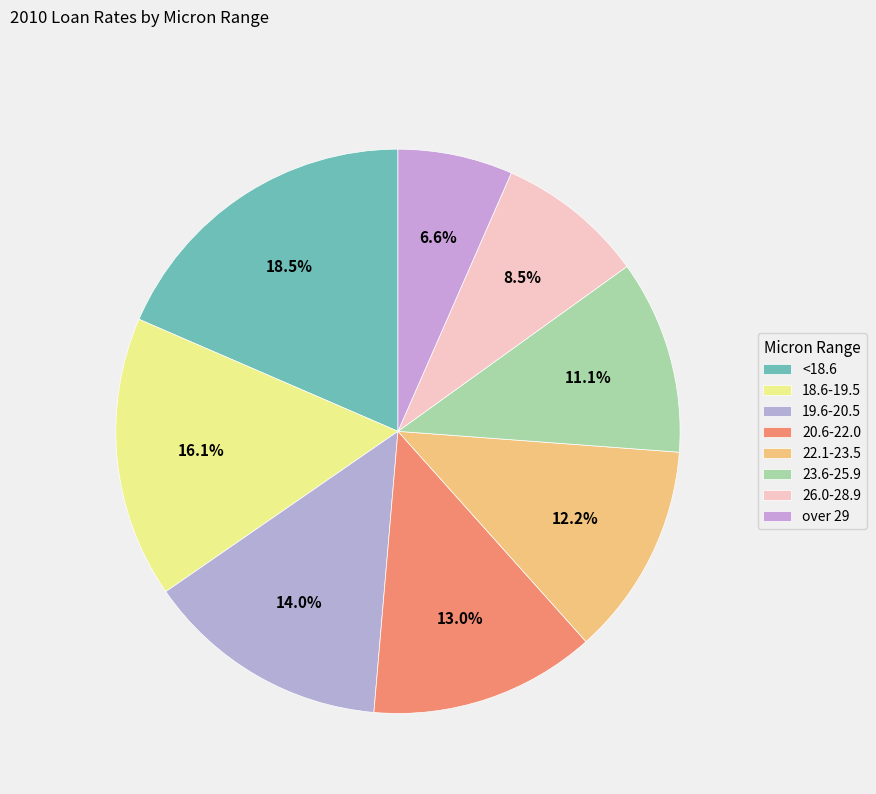

To the nearest percent, what is the average slice percentage?

12%